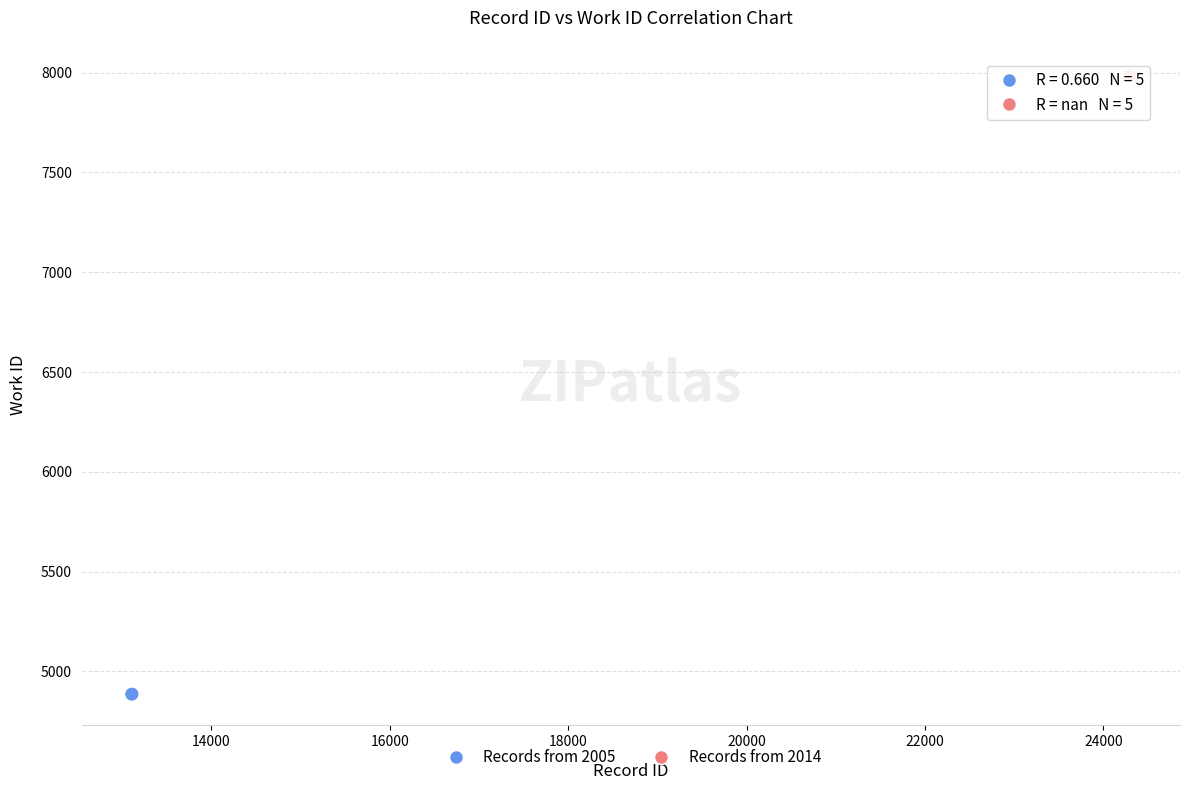

Which series contains the highest Y value?

Records from 2014